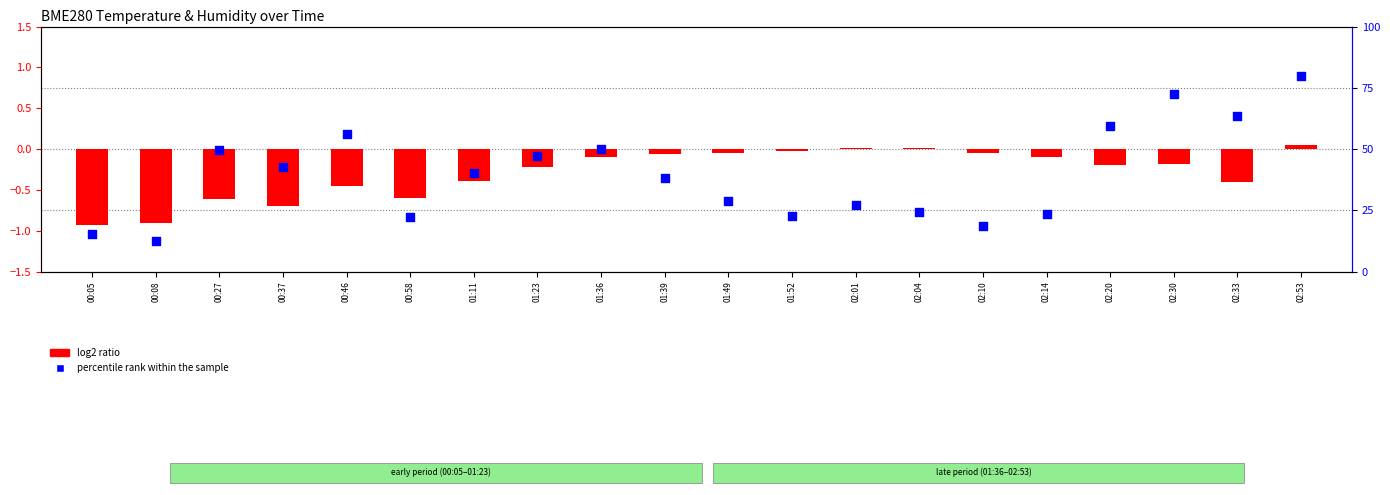

Which series reaches the minimum Y coordinate?

log2 ratio